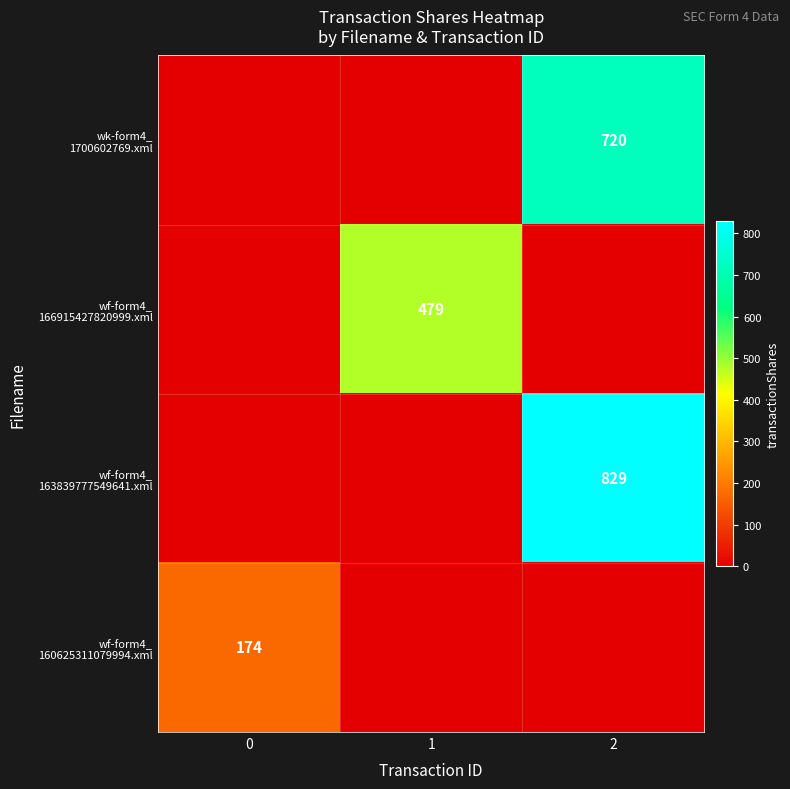

The value of wf-form4_ 163839777549641.xml at 2 is 528. True or false?

False